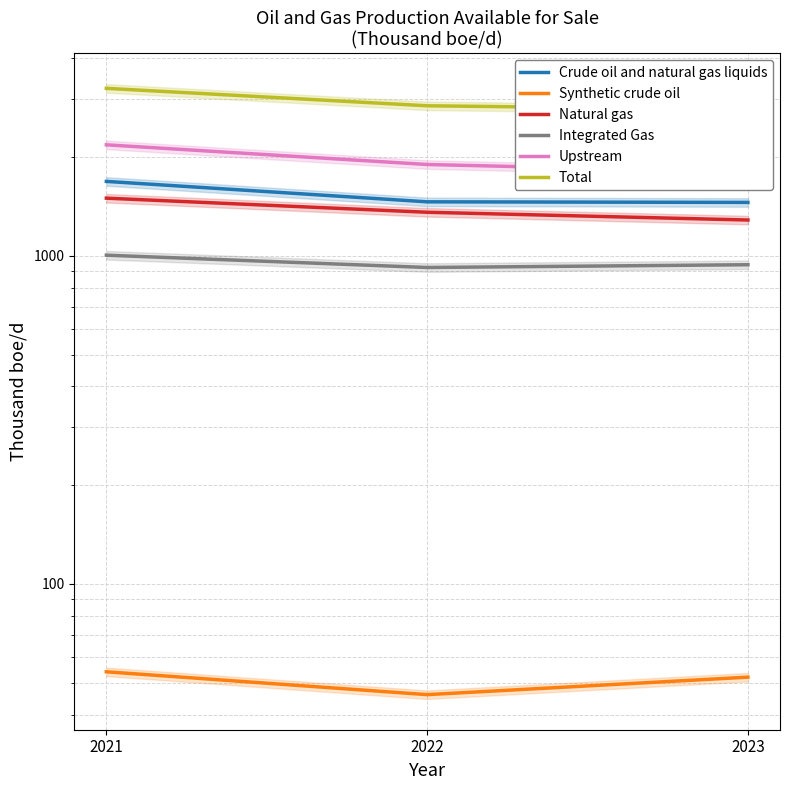

Reading left to right, list all the values displayed in this chart.

Crude oil and natural gas liquids: 1685	1460	1454
Synthetic crude oil: 54	46	52
Natural gas: 1498	1357	1285
Integrated Gas: 1004	921	939
Upstream: 2178	1897	1800
Total: 3237	2864	2791